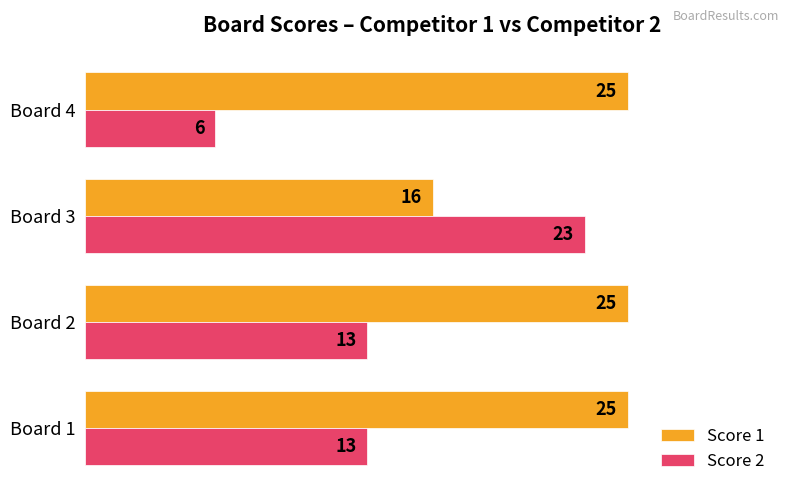

What is the spread (max minus min) of values at Board 4?

19